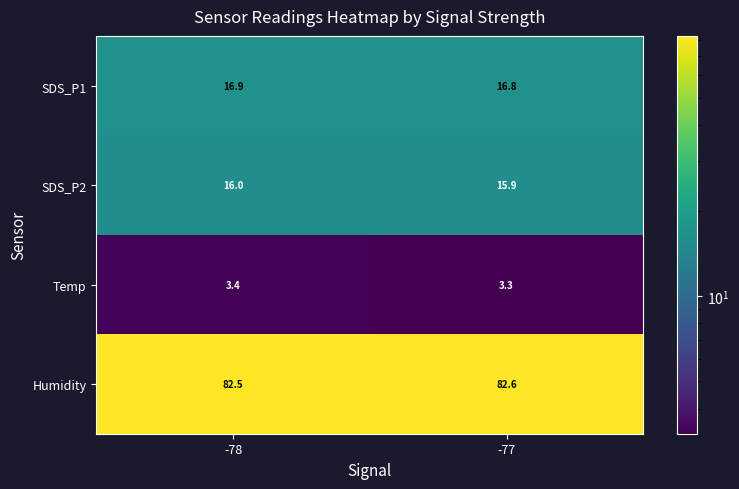

At which category does the chart reach its minimum across all series?

-77